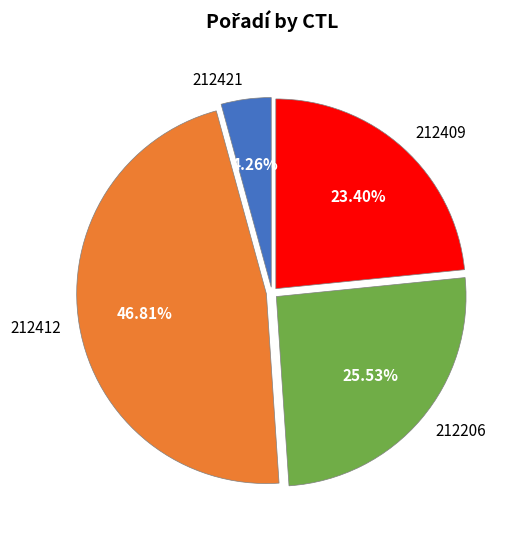

To the nearest percent, what percentage of the pie is 212409?

23%